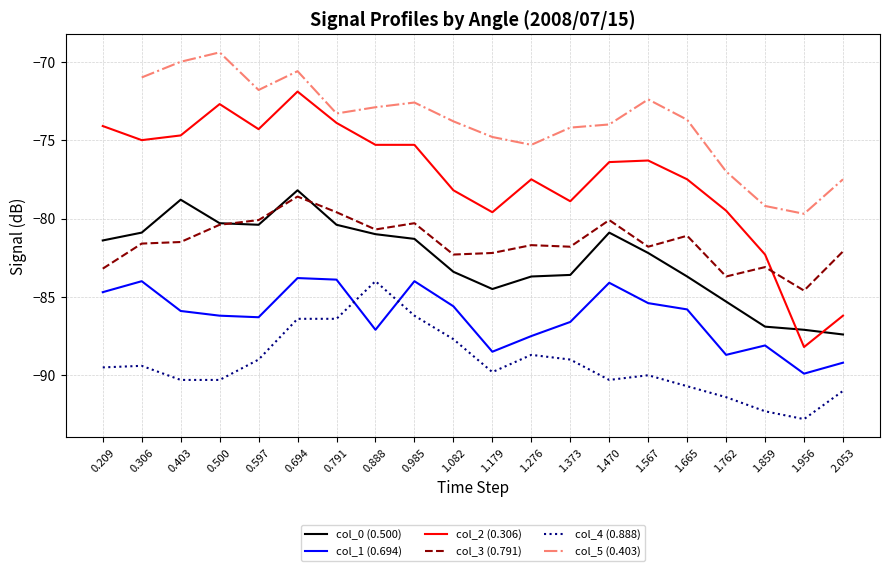

What position from the left is 1.567?

15